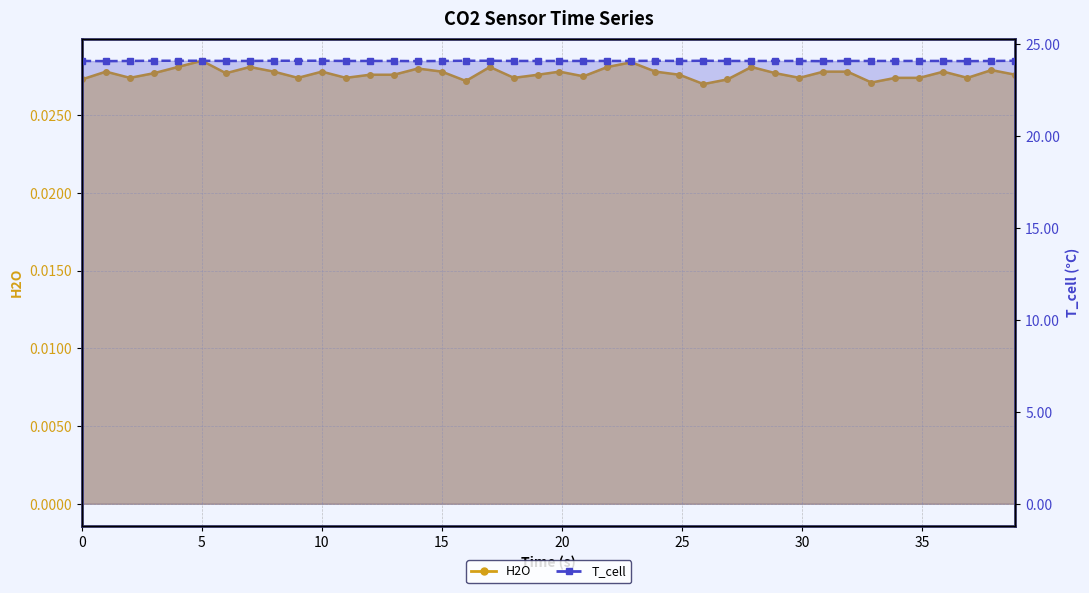

At 30, list the series in order from largest to smallest.

T_cell, H2O